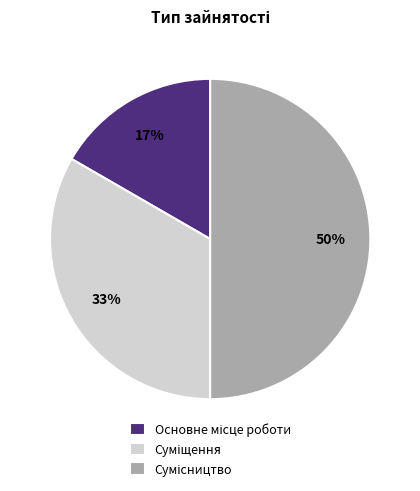

Which has a higher value, Сумісництво or Основне місце роботи?

Сумісництво